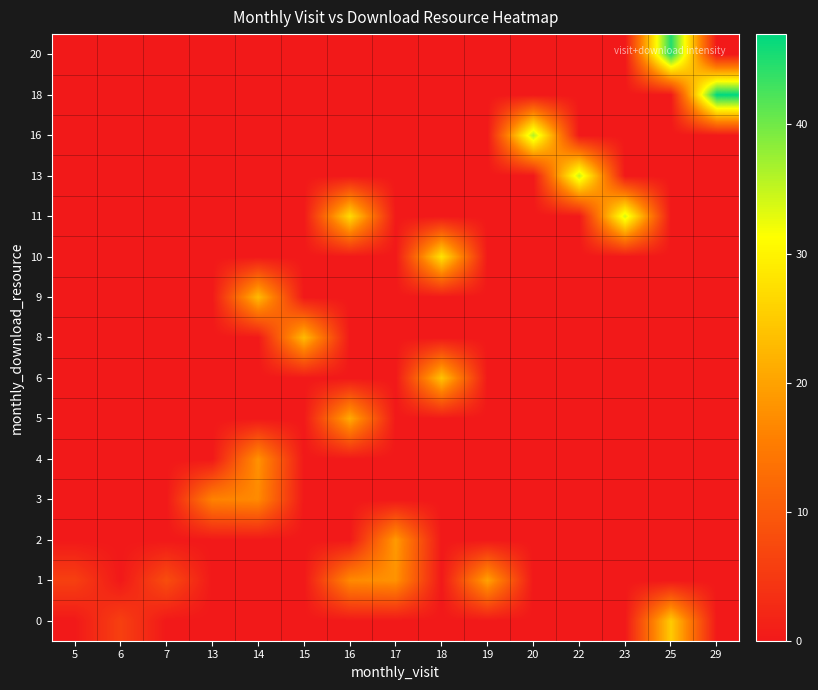

At how many categories does at least one series exceed 27?

6